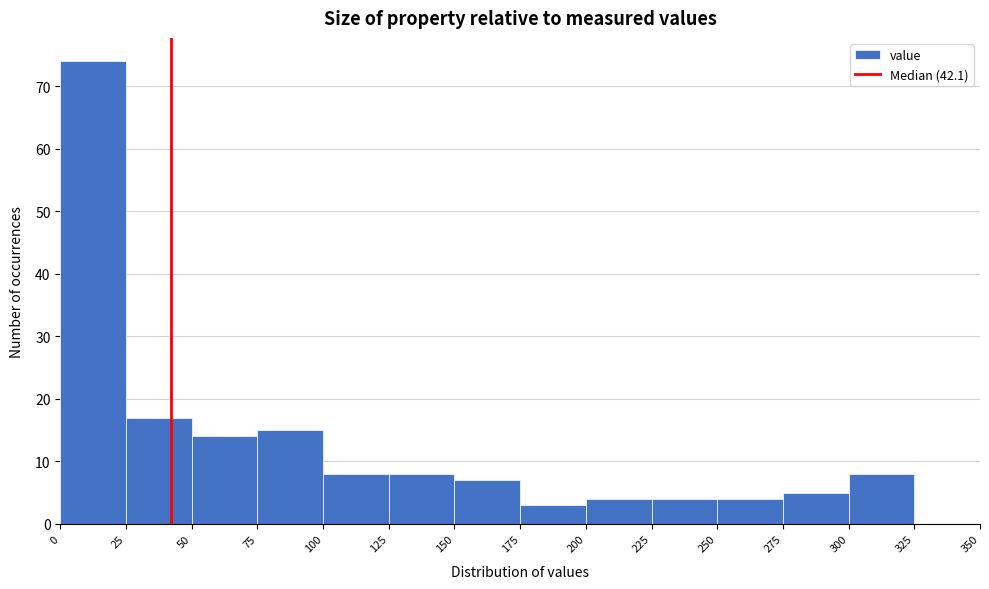

What is the height of the bar covering 175 to 200 on the x-axis? The values are not printed on the chart, so give them approximately, as read against the axis.

3